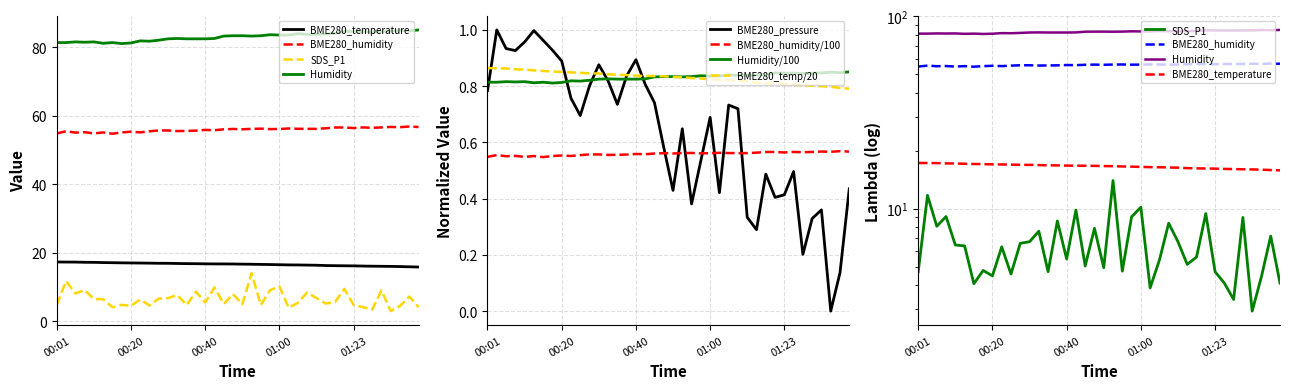

What is the total value across all series at 01:21?

166.9